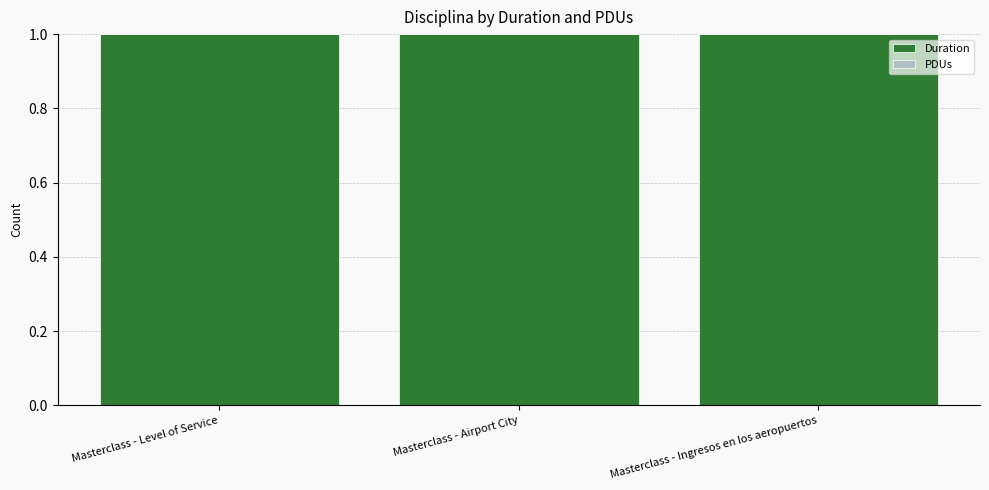

At how many categories does at least one series exceed 0?

3